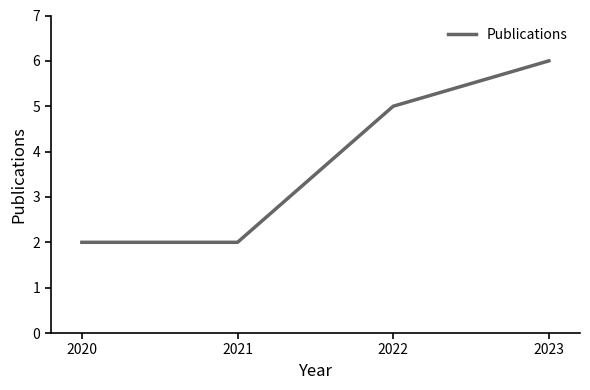

How many lines are shown in the chart?

1